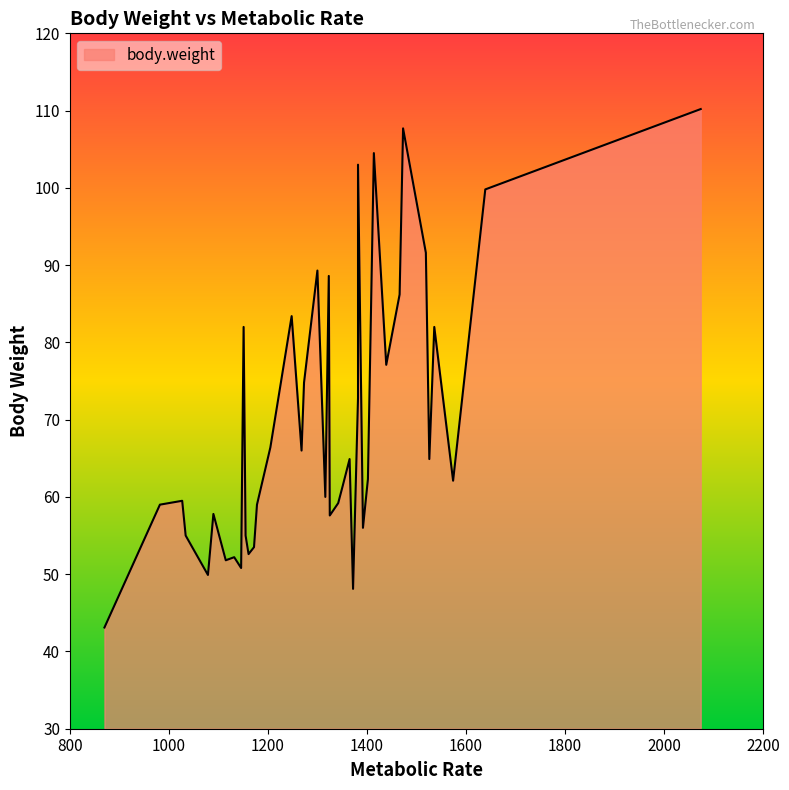

Between 1392 and 1402, which is larger?

1402